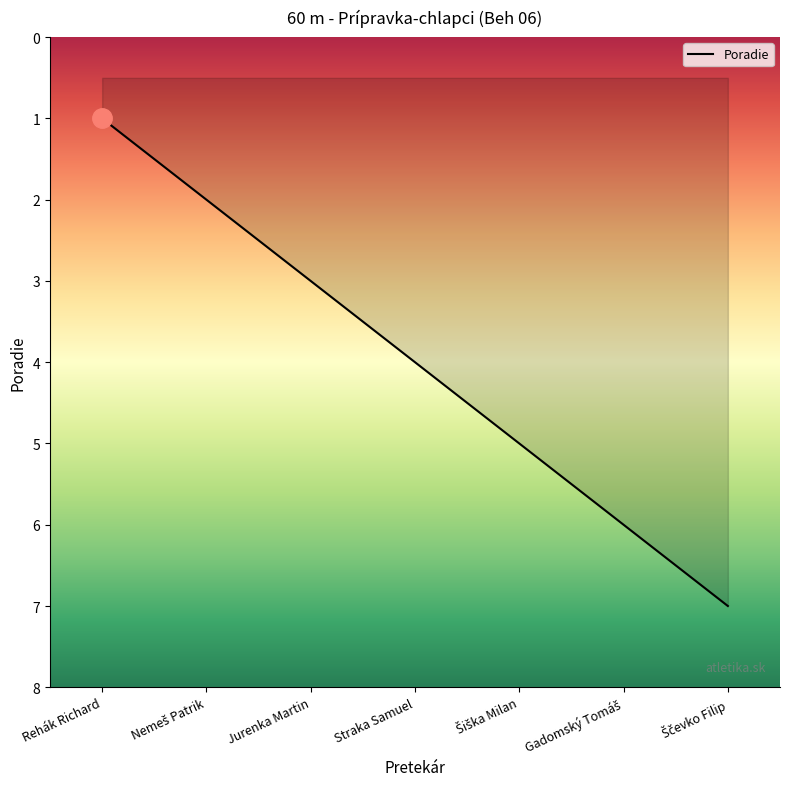

Count the values in the range 2 to 6.

5